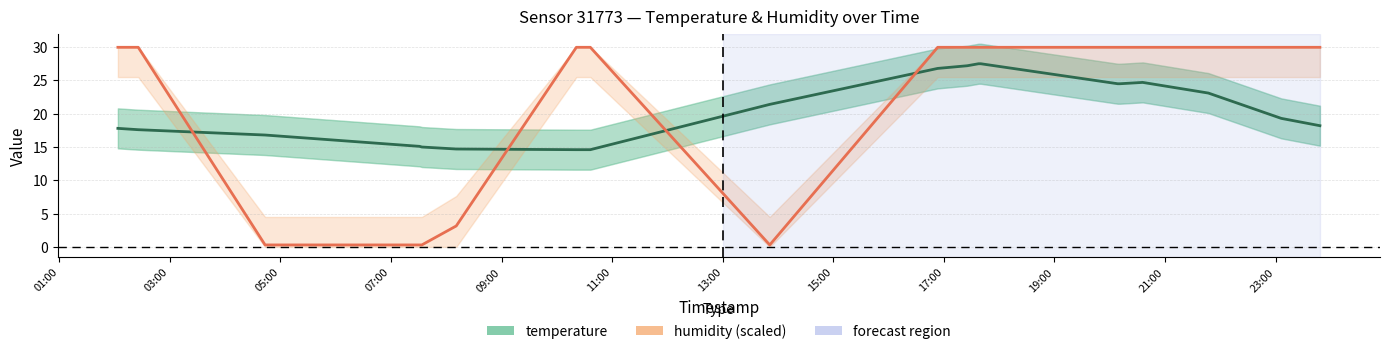

Reading right to left, extract all data points from this chart.

temperature: 18.2	19.3	23.1	24.7	24.5	24.5	27.5	27.5	27.2	26.8	21.4	14.6	14.6	14.7	15.0	15.1	16.8	17.6	17.8
humidity (scaled): 30.0	30.0	30.0	30.0	30.0	30.0	30.0	30.0	30.0	30.0	0.3	30.0	30.0	3.1	0.3	0.3	0.3	30.0	30.0